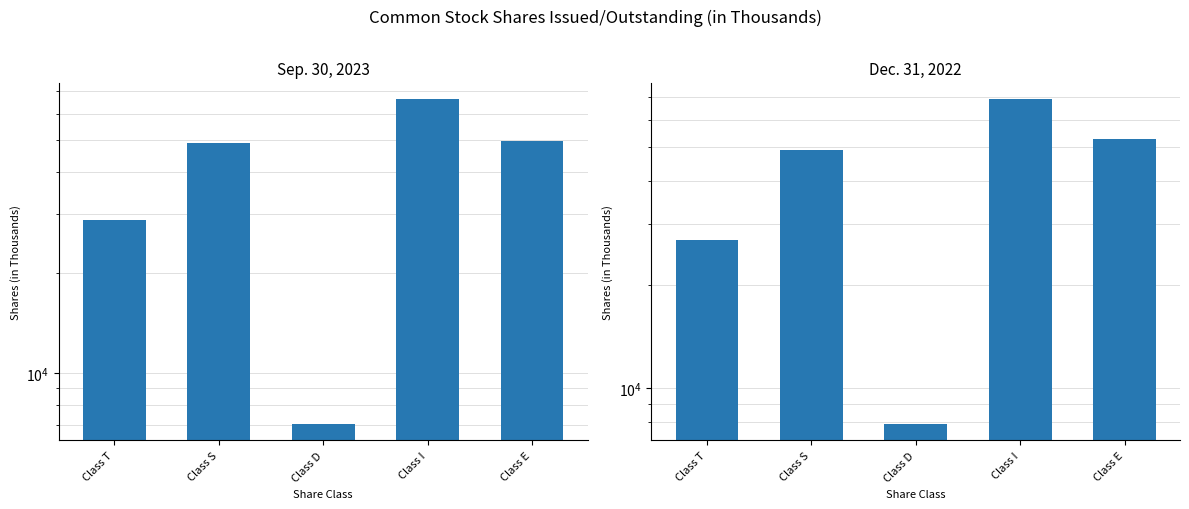

Which series has the largest range (max minus min)?

Dec. 31, 2022